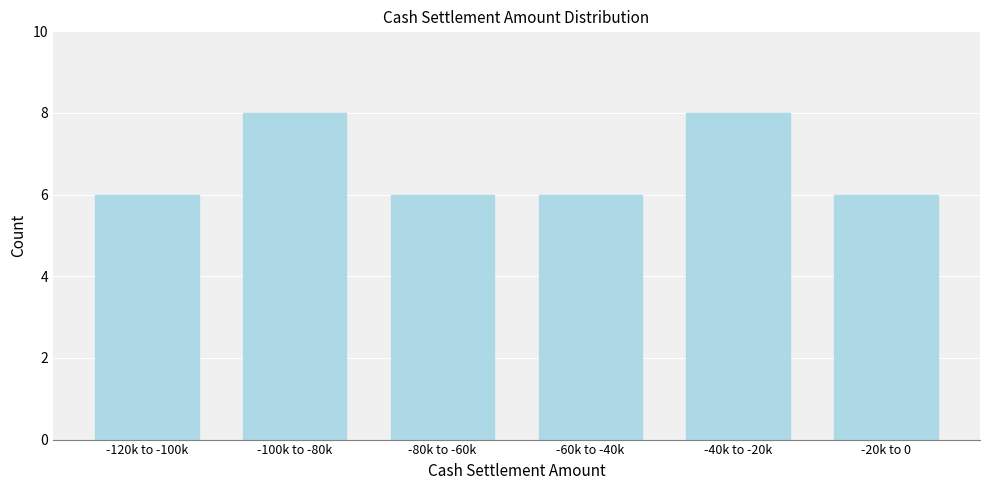

Reading left to right, extract all data points from this chart.

6	8	6	6	8	6